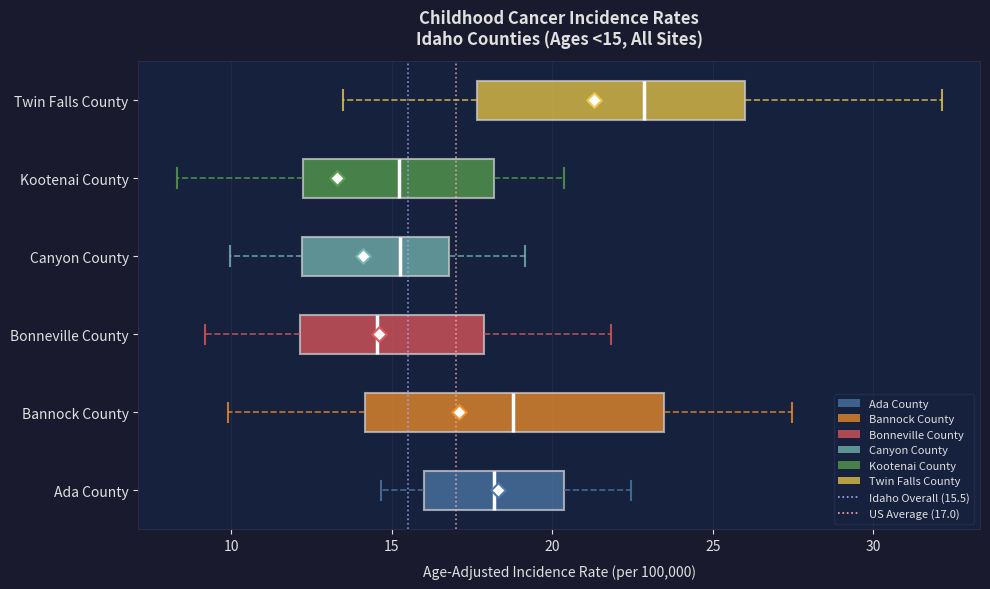

Which box's median line is the furthest to the right?

Twin Falls County